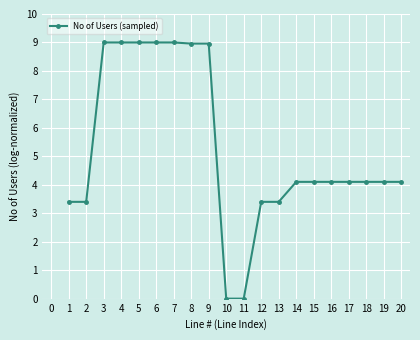

What is the value of the 16th point from the left?

4.1